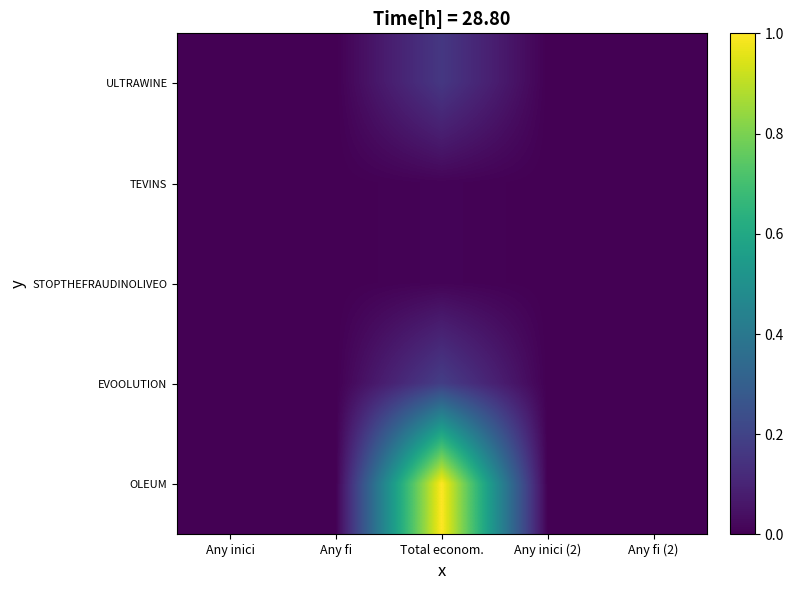

At Any fi (2), list the series in order from smallest to largest.

ULTRAWINE, TEVINS, STOPTHEFRAUDINOLIVEO, EVOOLUTION, OLEUM